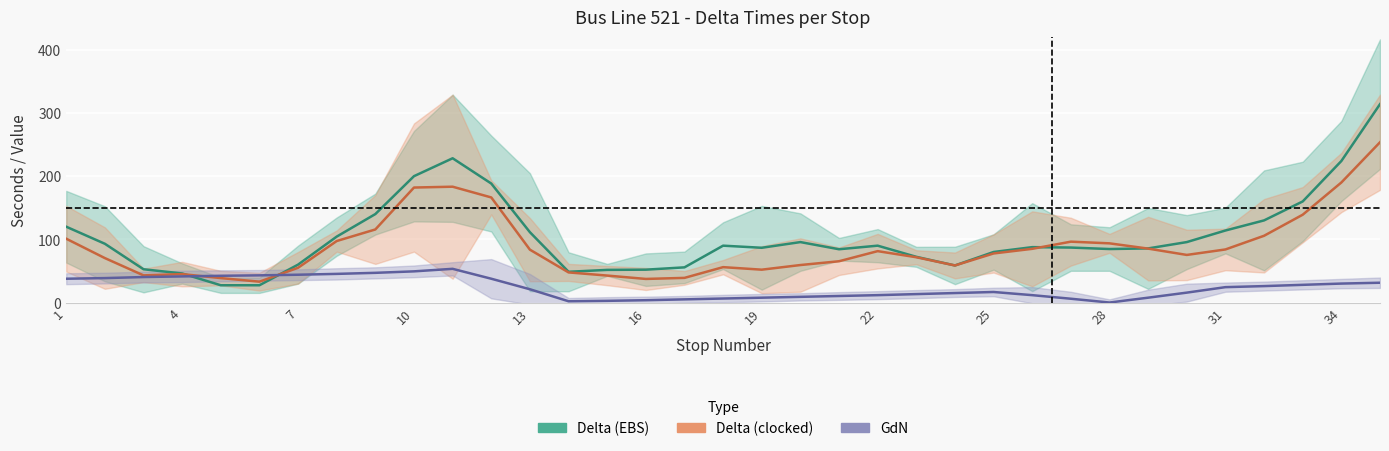

After their last crossing, which series has the higher values: Delta (clocked) or GdN?

Delta (clocked)